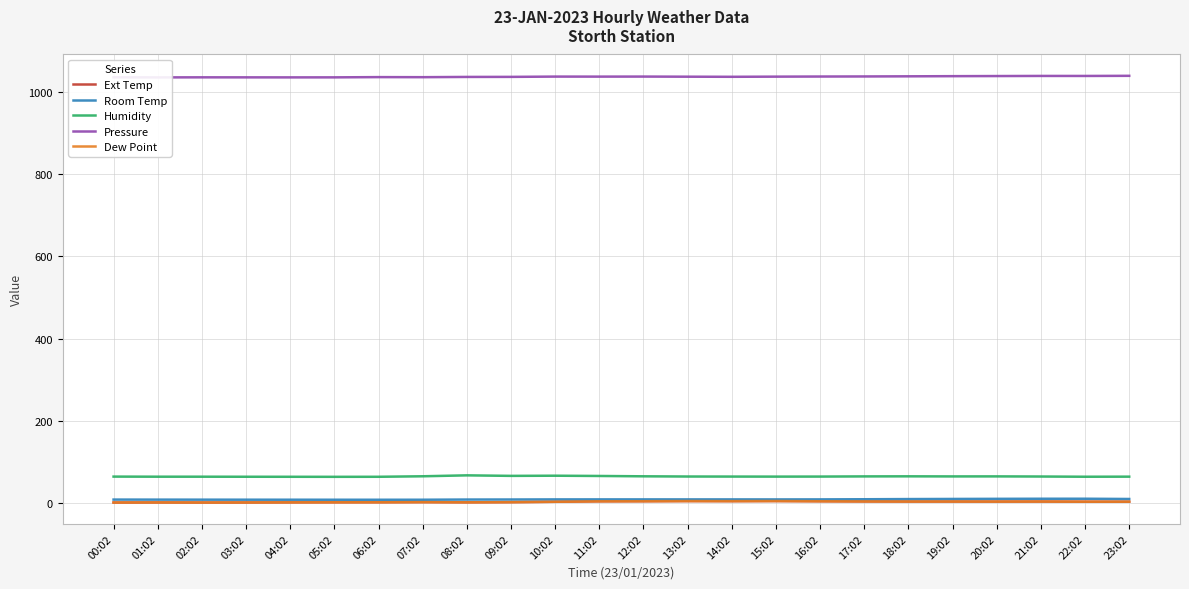

How many interior local valleys does the Humidity series have?

5